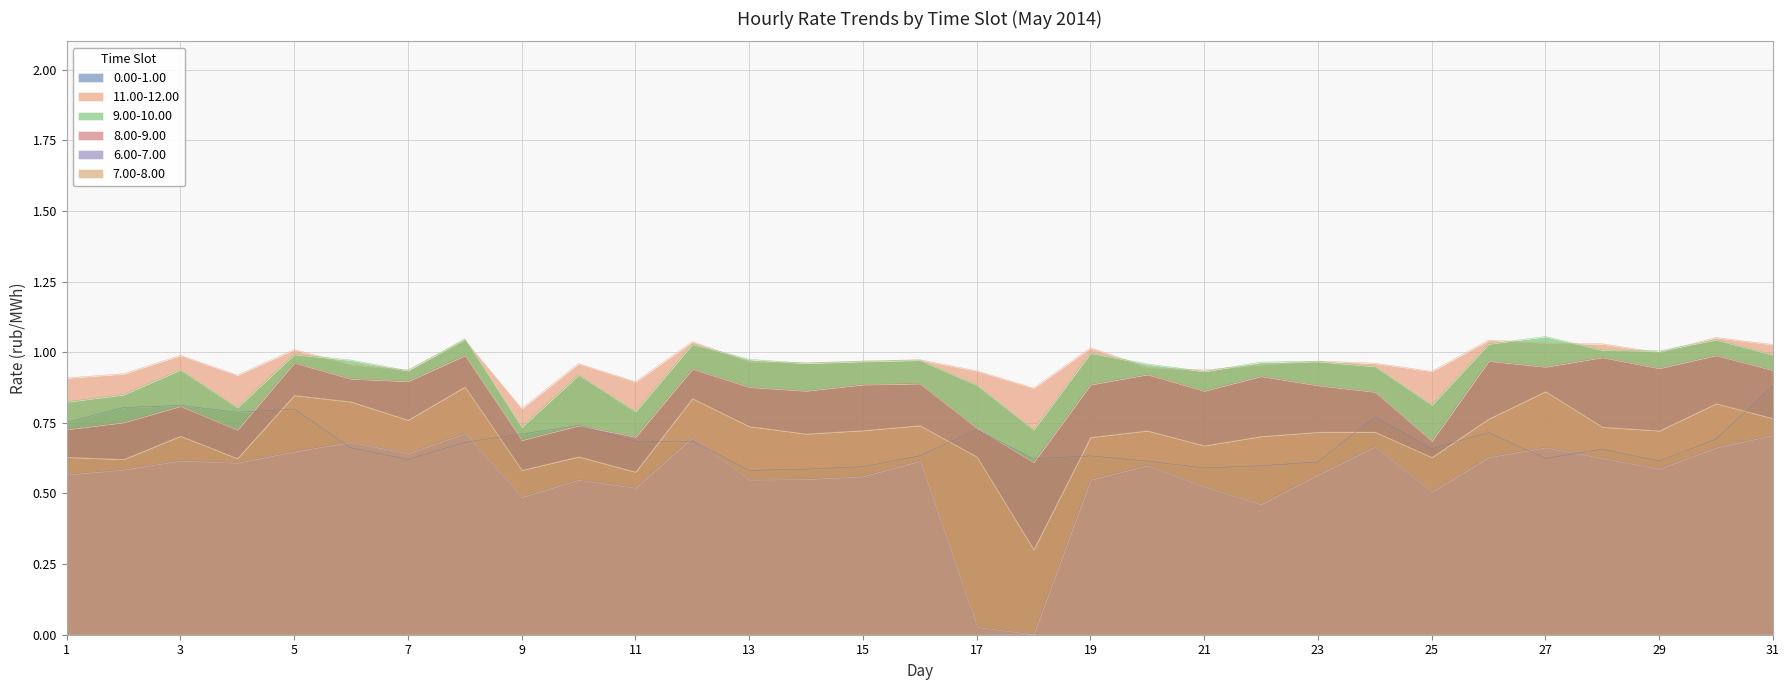

Where do 6.00-7.00 and 0.00-1.00 first cross each other?

5 and 6